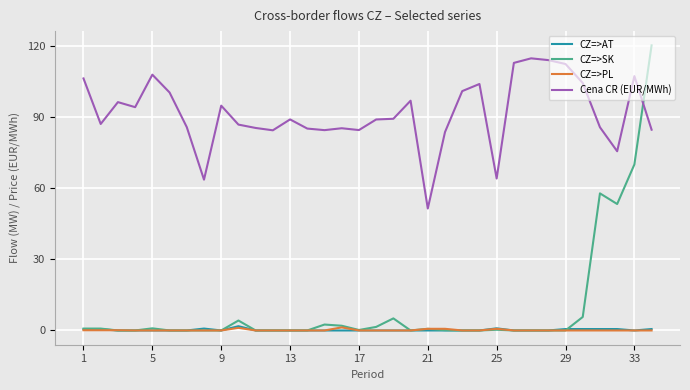

Does the chart display data point markers on the line(s)?

No